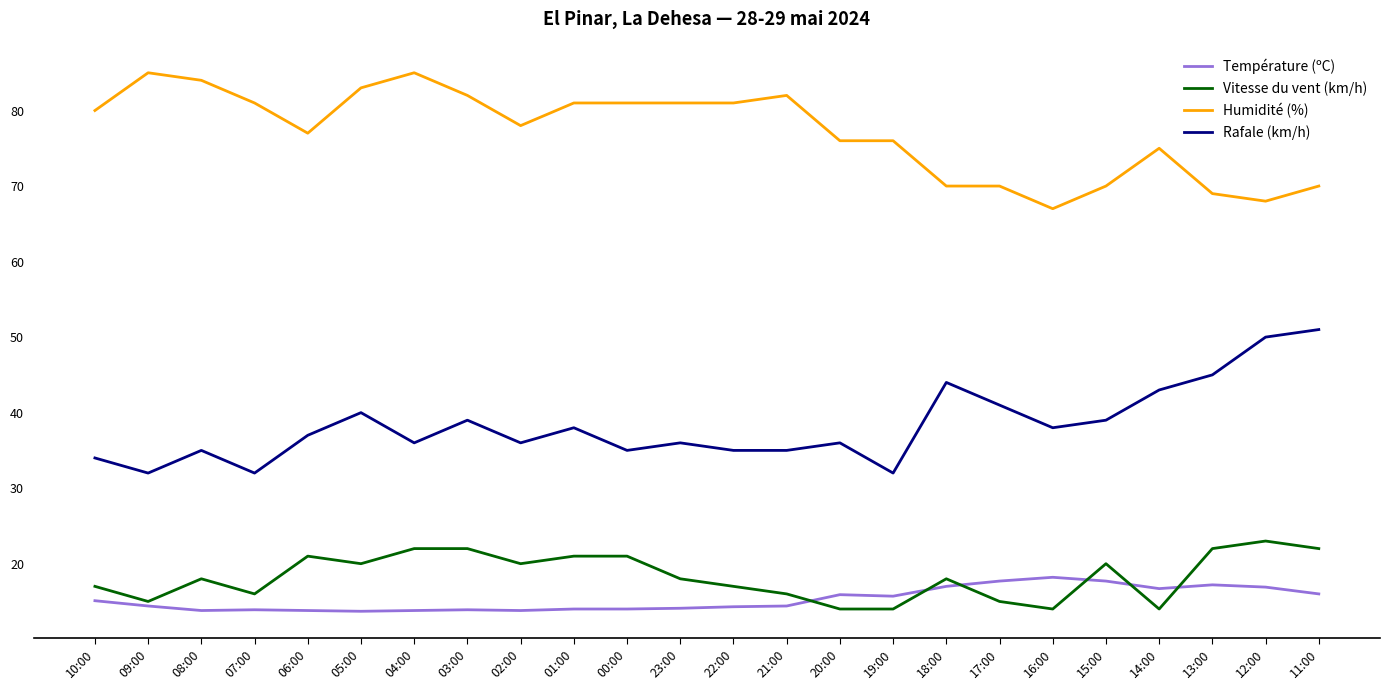

True or false: Humidité (%) and Température (ºC) intersect in this chart.

False